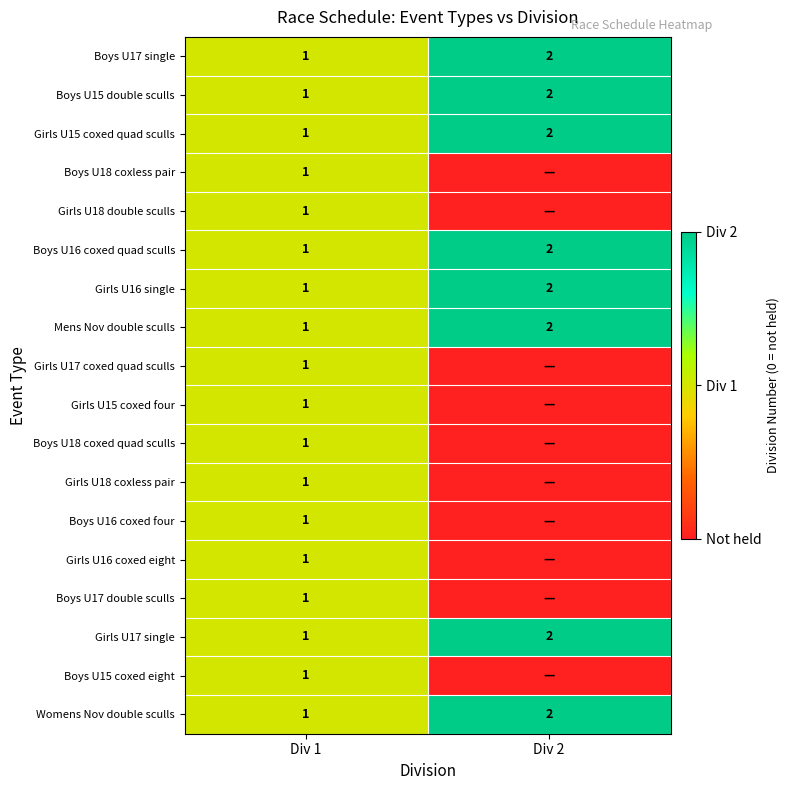

Which category has the highest value in the Boys U15 double sculls series?

Div 2